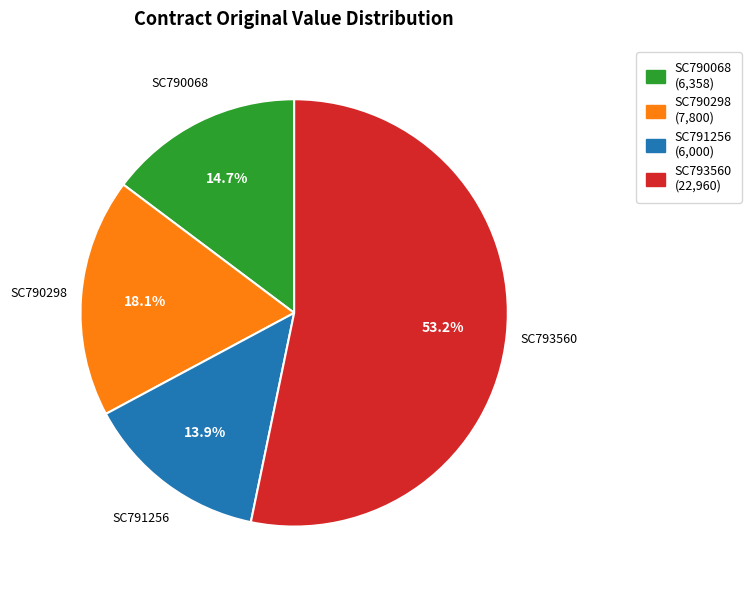

Rank the categories by value from lowest to highest.

SC791256, SC790068, SC790298, SC793560